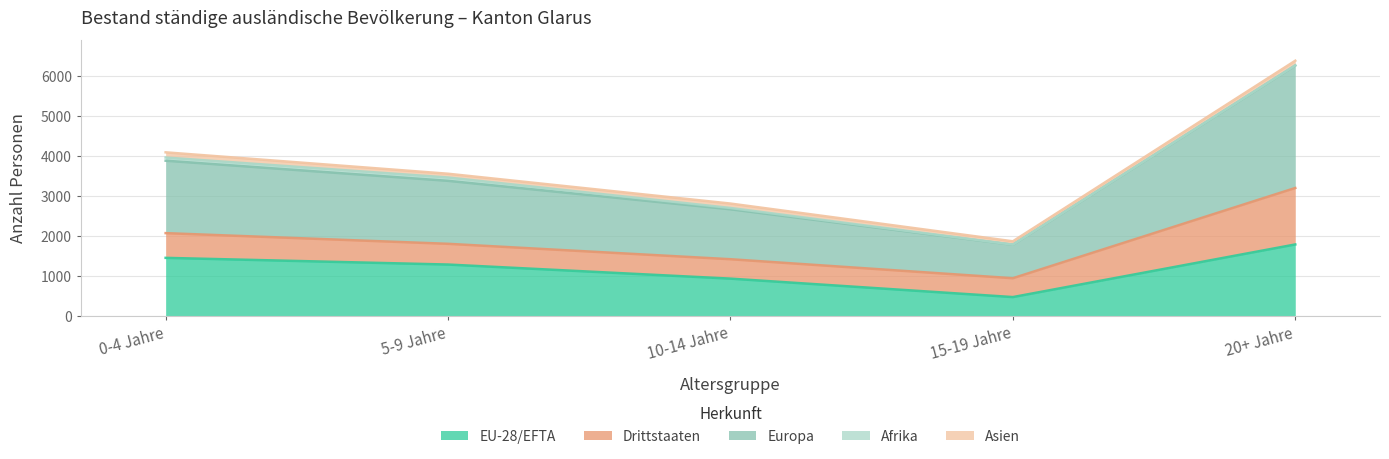

Count the Europa values in the range 1248 to 1810.

3